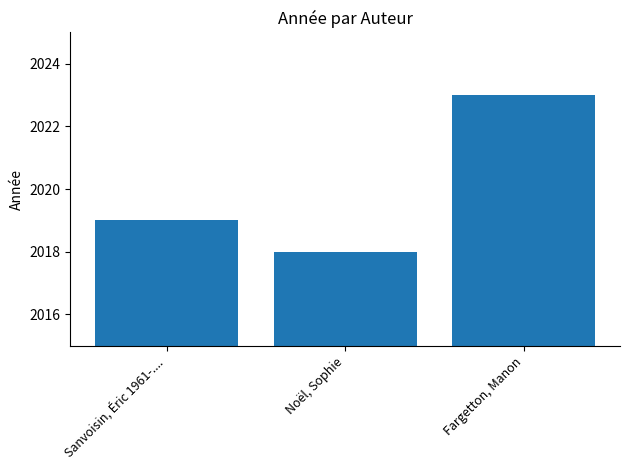

What is the difference between the values at Noël, Sophie and Sanvoisin, Éric 1961-....?

1